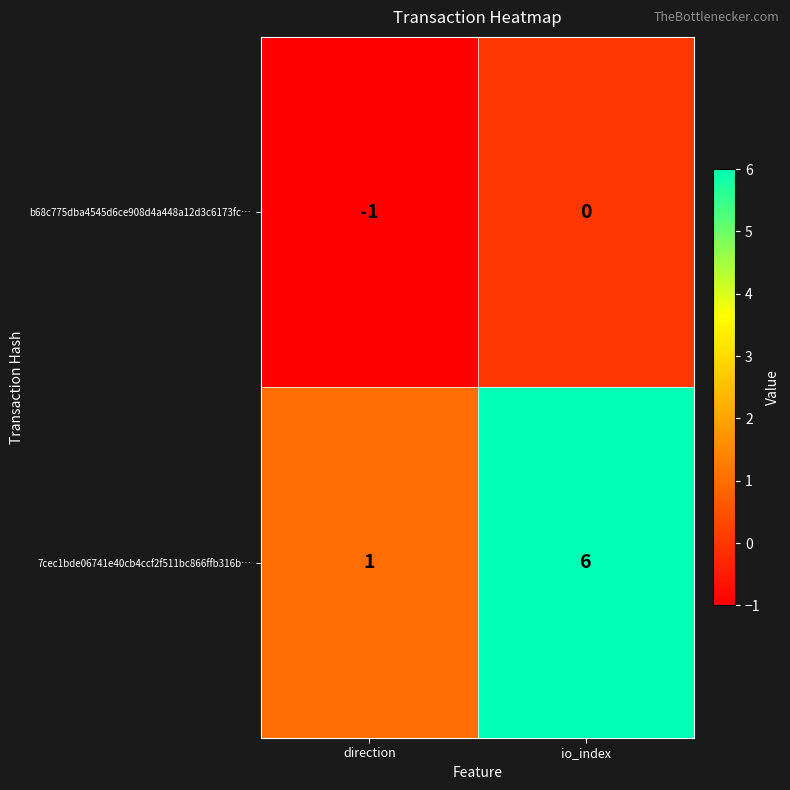

At how many categories does at least one series exceed 0?

2